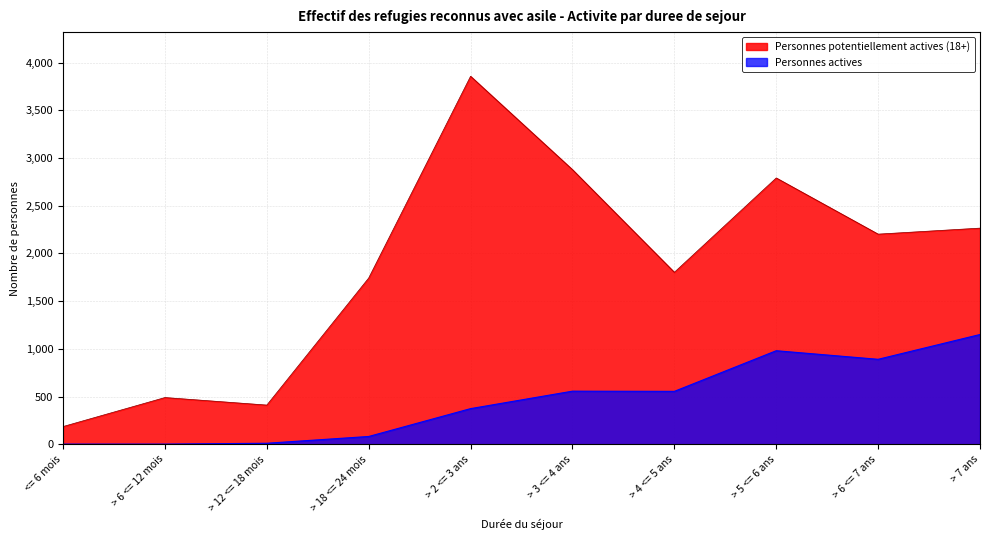

Where does the Personnes potentiellement actives (18+) series first go above 2202?

> 2 <= 3 ans